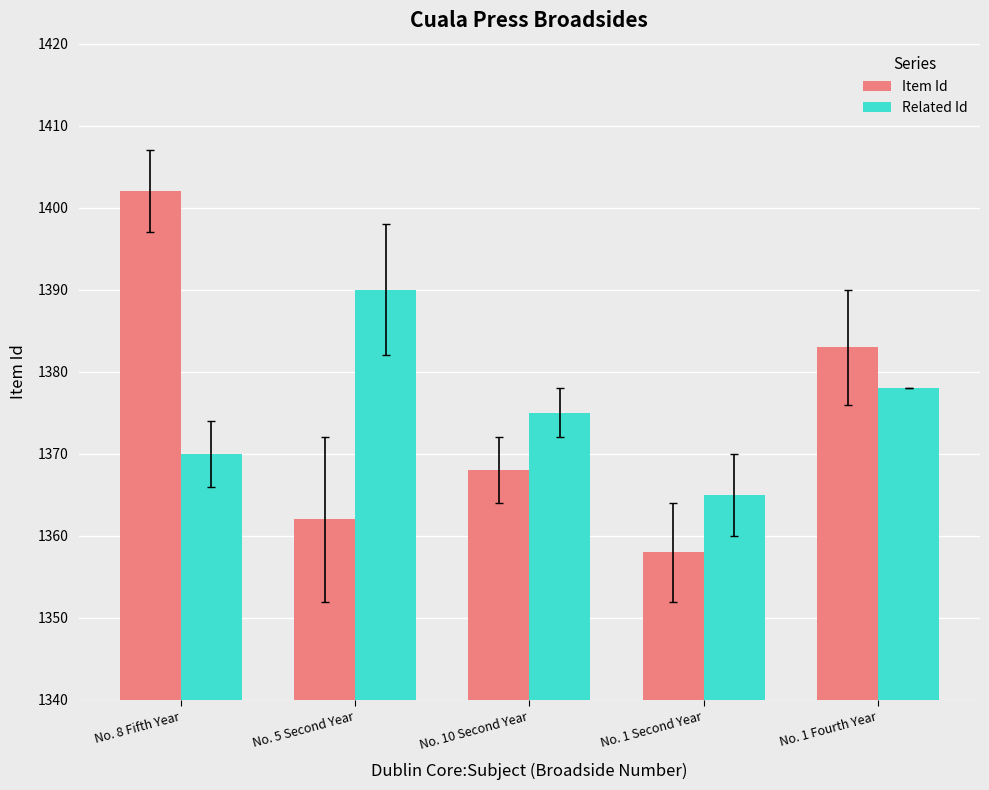

What are all the series names shown in the legend?

Item Id, Related Id